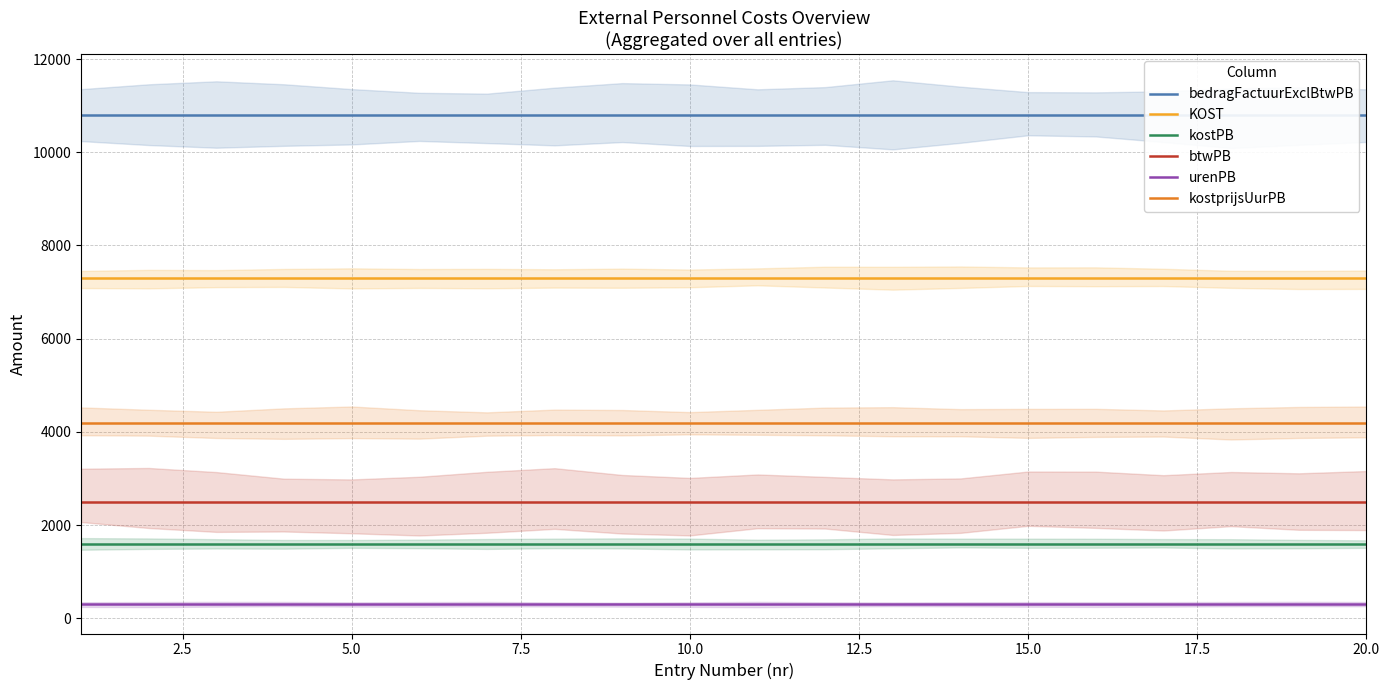

Reading left to right, list all the values displayed in this chart.

bedragFactuurExclBtwPB: 10800	10800	10800	10800	10800	10800	10800	10800	10800	10800	10800	10800	10800	10800	10800	10800	10800	10800	10800	10800
KOST: 7300	7300	7300	7300	7300	7300	7300	7300	7300	7300	7300	7300	7300	7300	7300	7300	7300	7300	7300	7300
kostPB: 1600	1600	1600	1600	1600	1600	1600	1600	1600	1600	1600	1600	1600	1600	1600	1600	1600	1600	1600	1600
btwPB: 2500	2500	2500	2500	2500	2500	2500	2500	2500	2500	2500	2500	2500	2500	2500	2500	2500	2500	2500	2500
urenPB: 300	300	300	300	300	300	300	300	300	300	300	300	300	300	300	300	300	300	300	300
kostprijsUurPB: 4200	4200	4200	4200	4200	4200	4200	4200	4200	4200	4200	4200	4200	4200	4200	4200	4200	4200	4200	4200